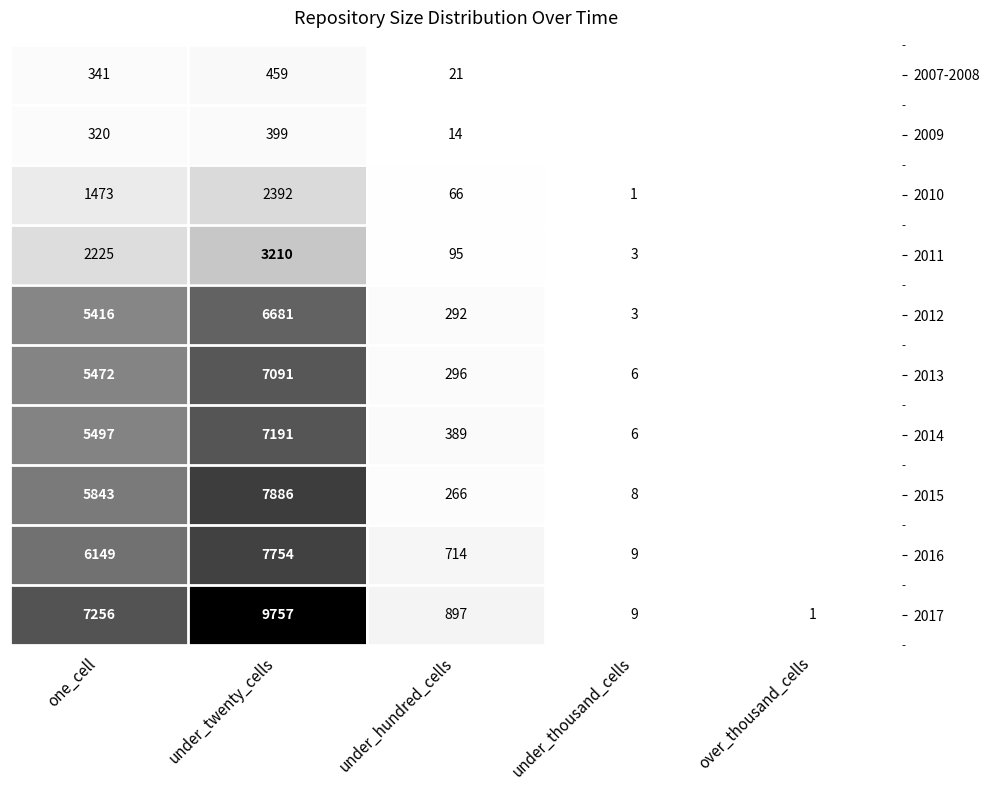

Between under_twenty_cells and under_thousand_cells, which is larger?

under_twenty_cells